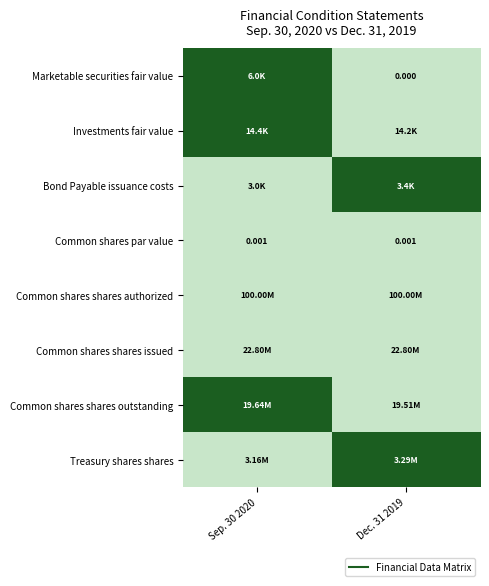

Rank the series by their maximum value, from lowest to highest.

Common shares par value, Common shares shares authorized, Common shares shares issued, Marketable securities fair value, Investments fair value, Bond Payable issuance costs, Common shares shares outstanding, Treasury shares shares